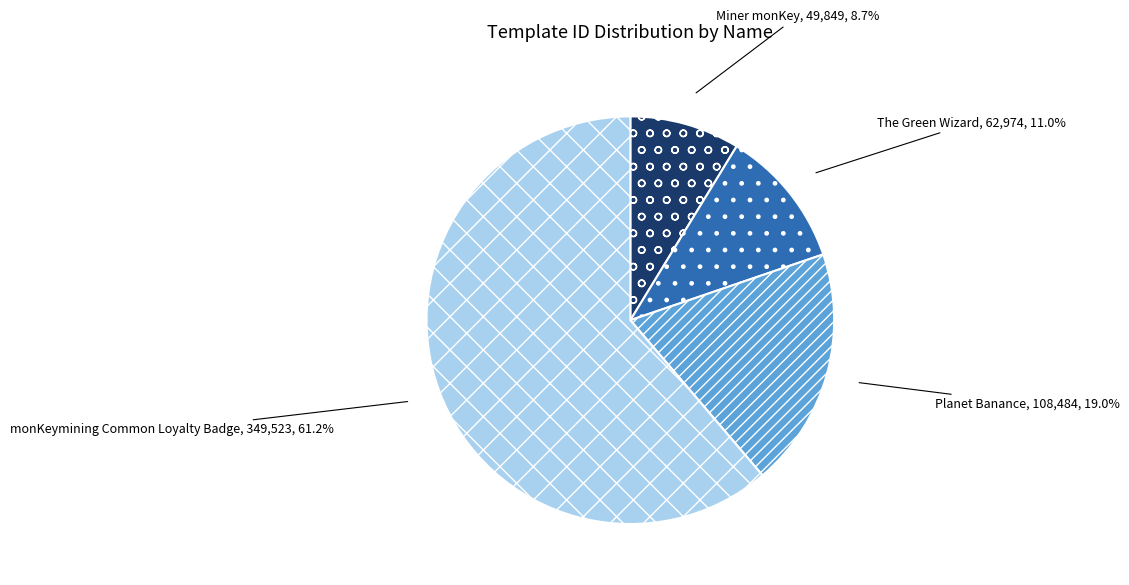

What portion of the pie excludes The Green Wizard?

89.0%